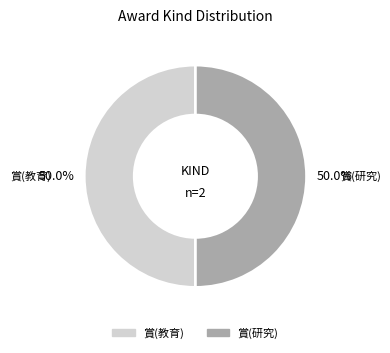

Combined, what portion of the pie is 賞(研究) and 賞(教育)?

100.0%